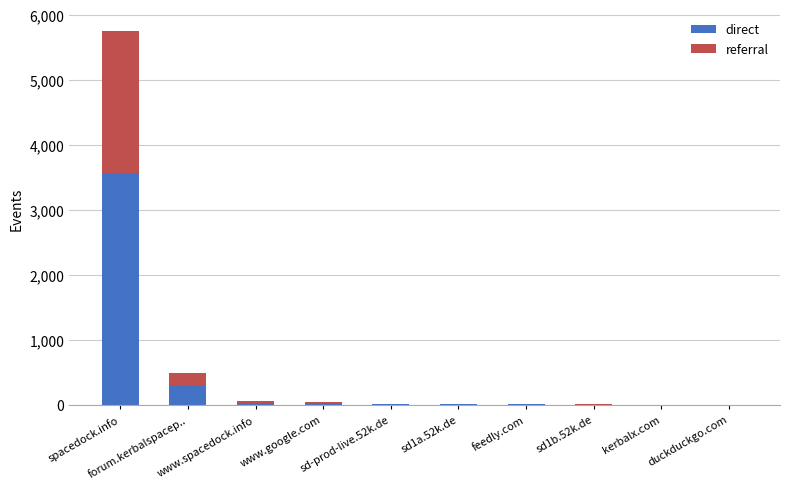

What is the sum of all direct values?

3975